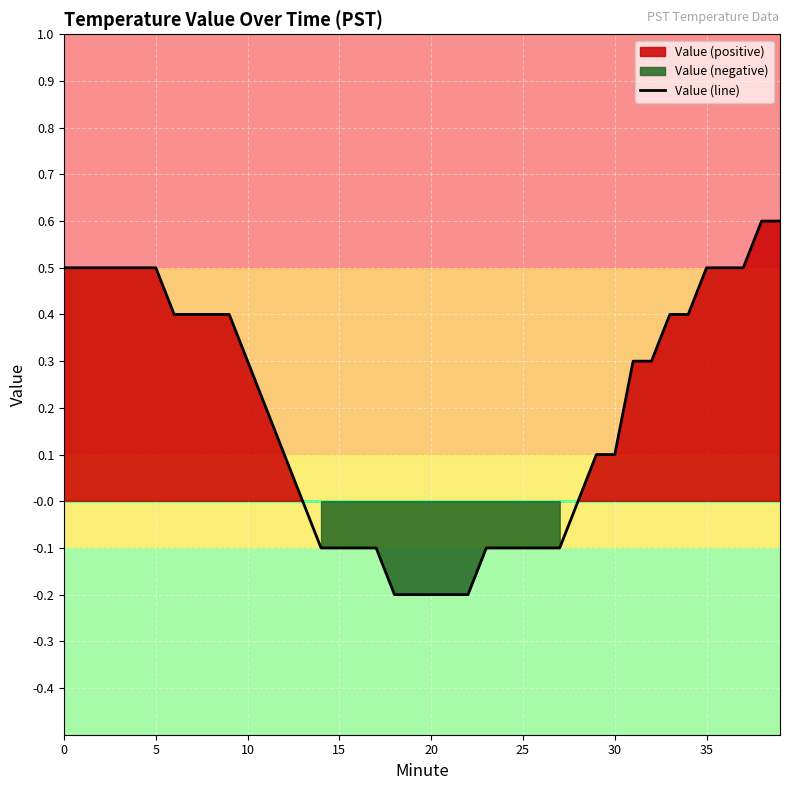

Reading left to right, transcribe all the data shown in this chart.

0.5	0.5	0.5	0.5	0.5	0.5	0.4	0.4	0.4	0.4	0.3	0.2	0.1	0.0	-0.1	-0.1	-0.1	-0.1	-0.2	-0.2	-0.2	-0.2	-0.2	-0.1	-0.1	-0.1	-0.1	-0.1	0.0	0.1	0.1	0.3	0.3	0.4	0.4	0.5	0.5	0.5	0.6	0.6